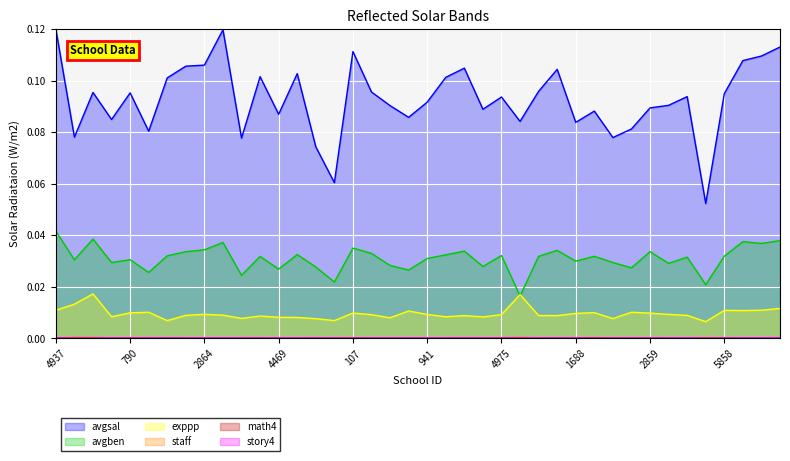

Which category has the highest value across all series?

4937